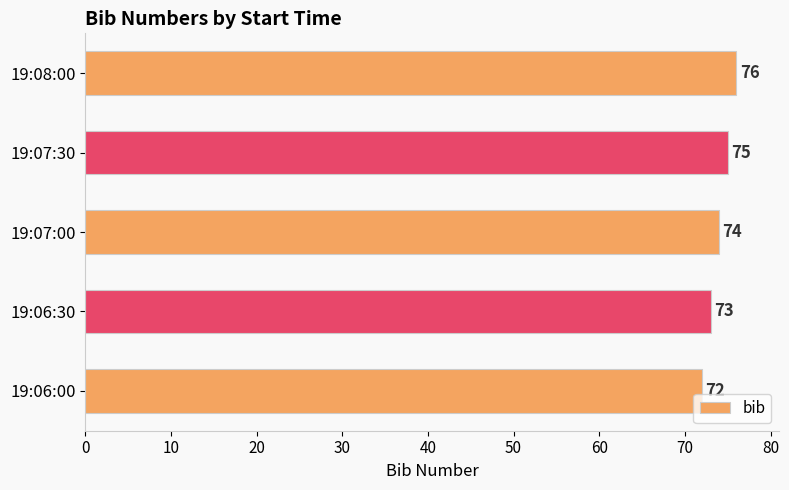

Reading bottom to top, transcribe all the data shown in this chart.

72	73	74	75	76